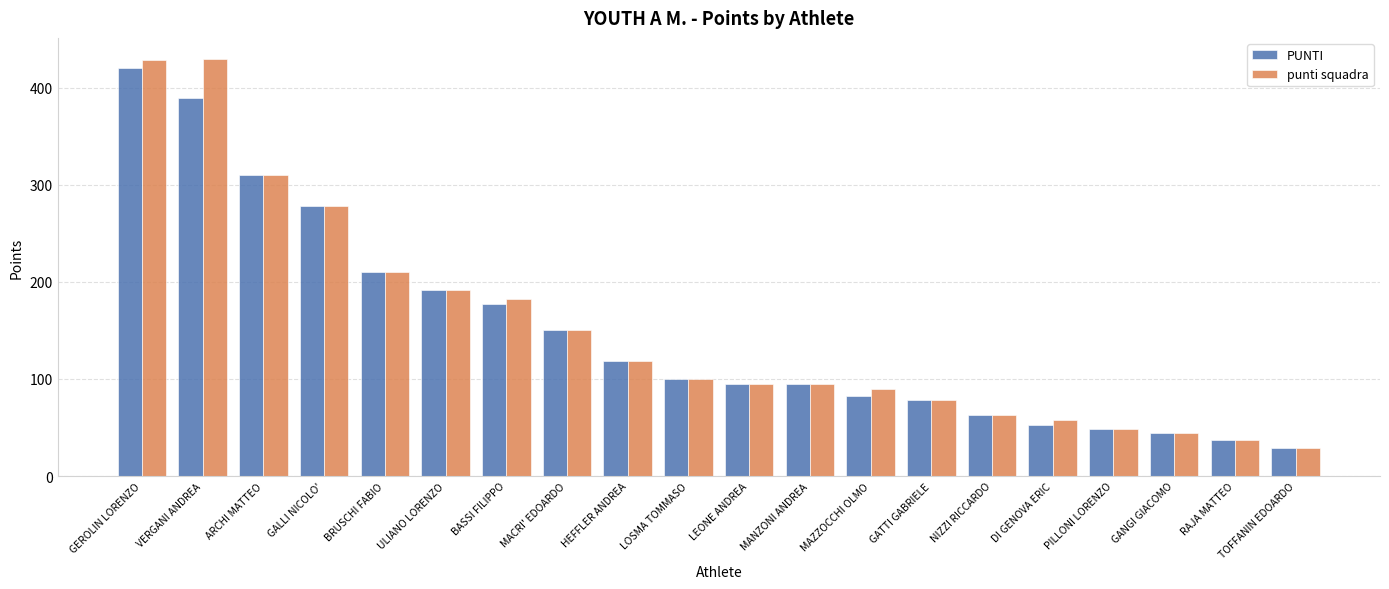

What is the approximate value of PUNTI at ULIANO LORENZO, to the nearest 5?

190